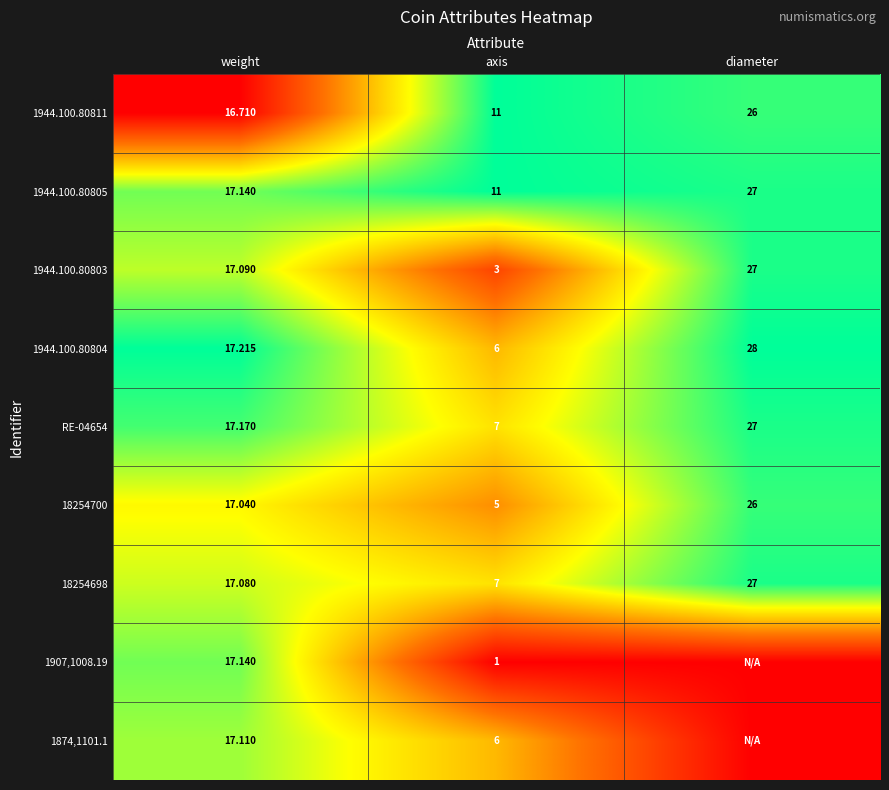

At which label is 1944.100.80805 closest to 19?

weight